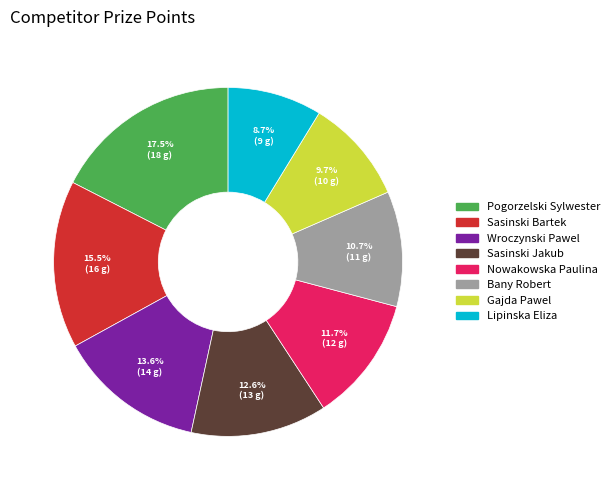

Which has a higher value, Sasinski Bartek or Pogorzelski Sylwester?

Pogorzelski Sylwester